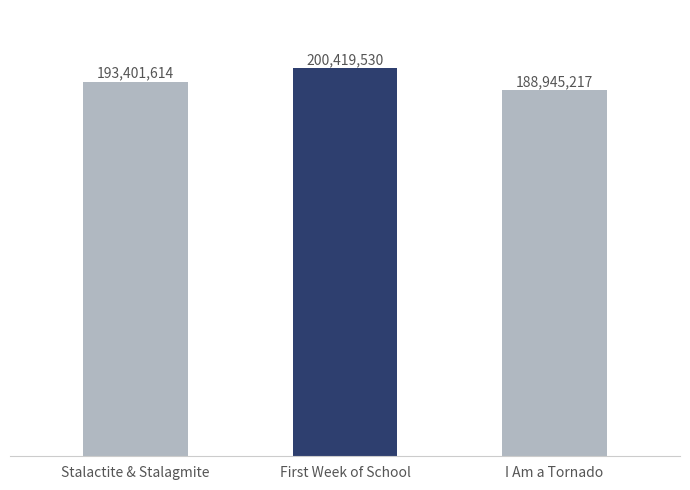

List the labels in order of value, largest first.

First Week of School, Stalactite & Stalagmite, I Am a Tornado